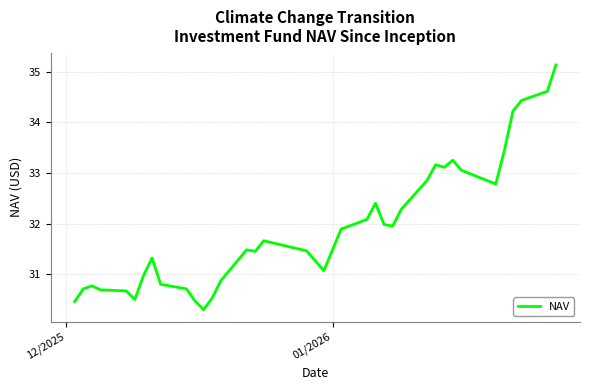

What is the greatest value displayed?

35.1